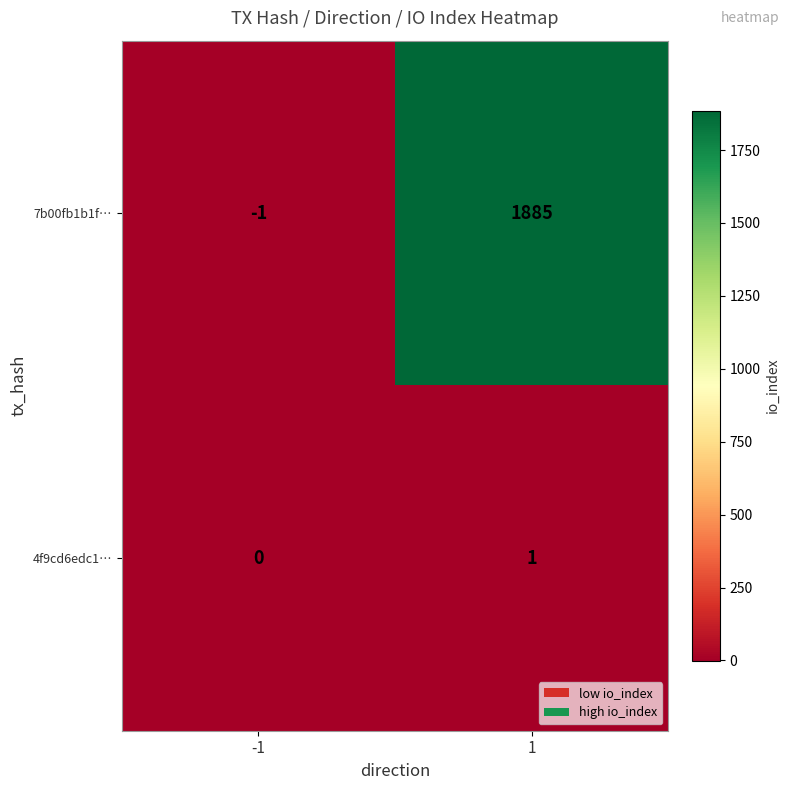

The 7b00fb1b1f… series shows -1 at -1. True or false?

True